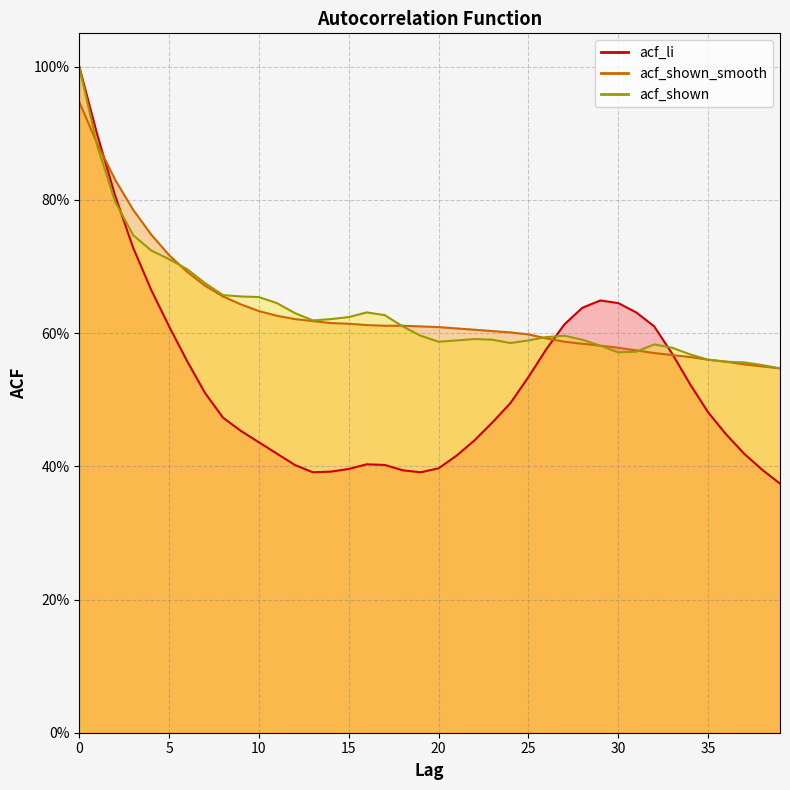

How many times do acf_shown_smooth and acf_shown cross each other?

5